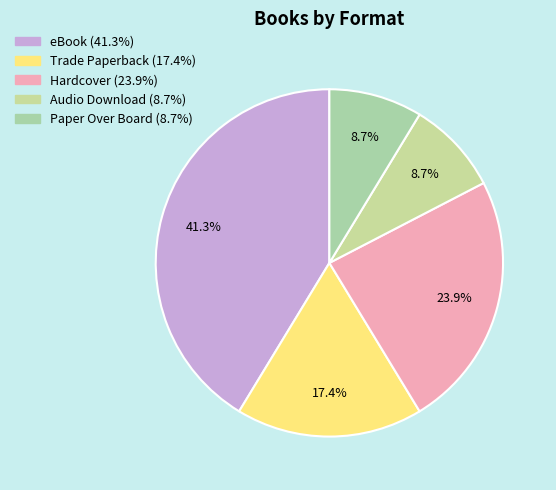

Which has a higher value, Trade Paperback or Paper Over Board?

Trade Paperback